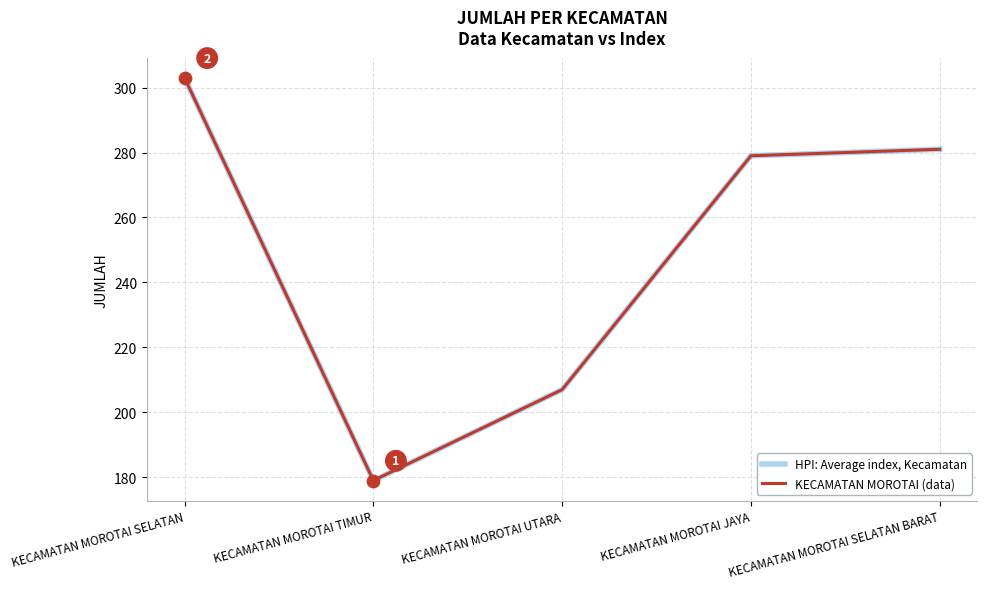

Does the chart have visible grid lines?

Yes